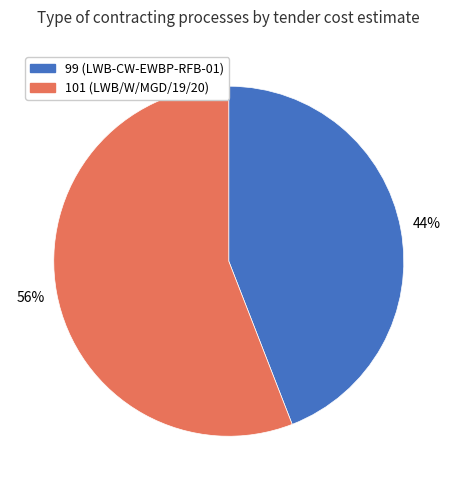

How many slices are in this pie chart?

2